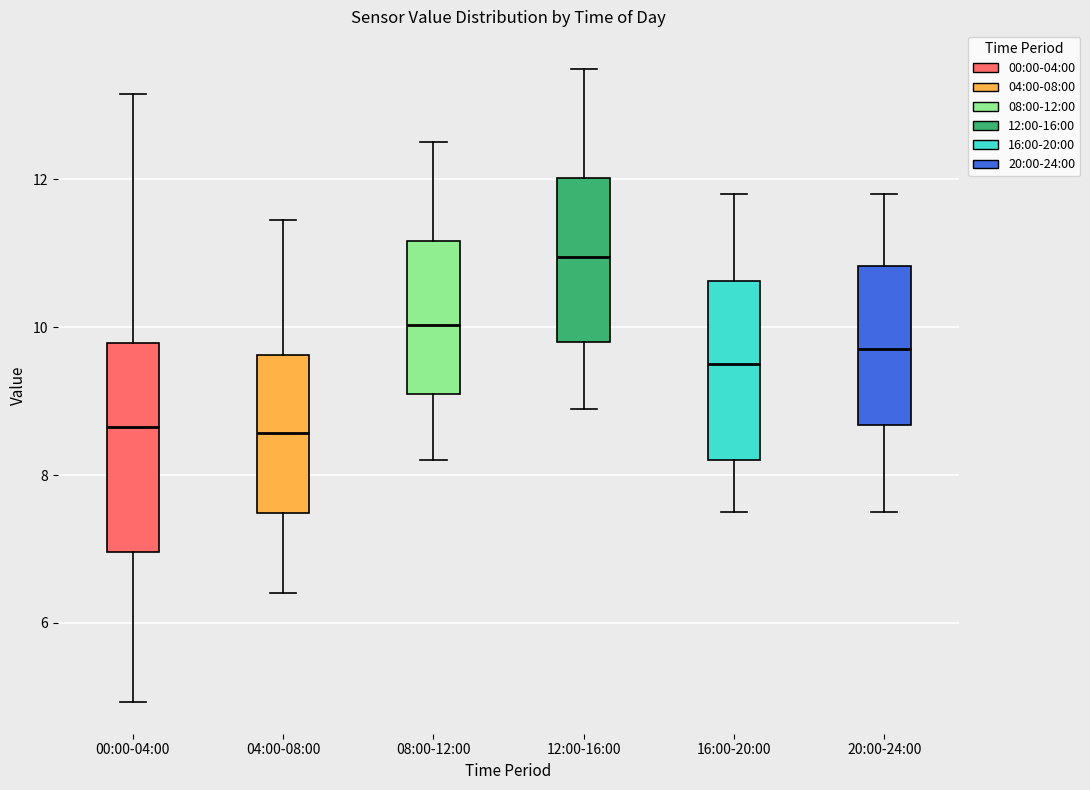

Which box's median line is the highest?

12:00-16:00